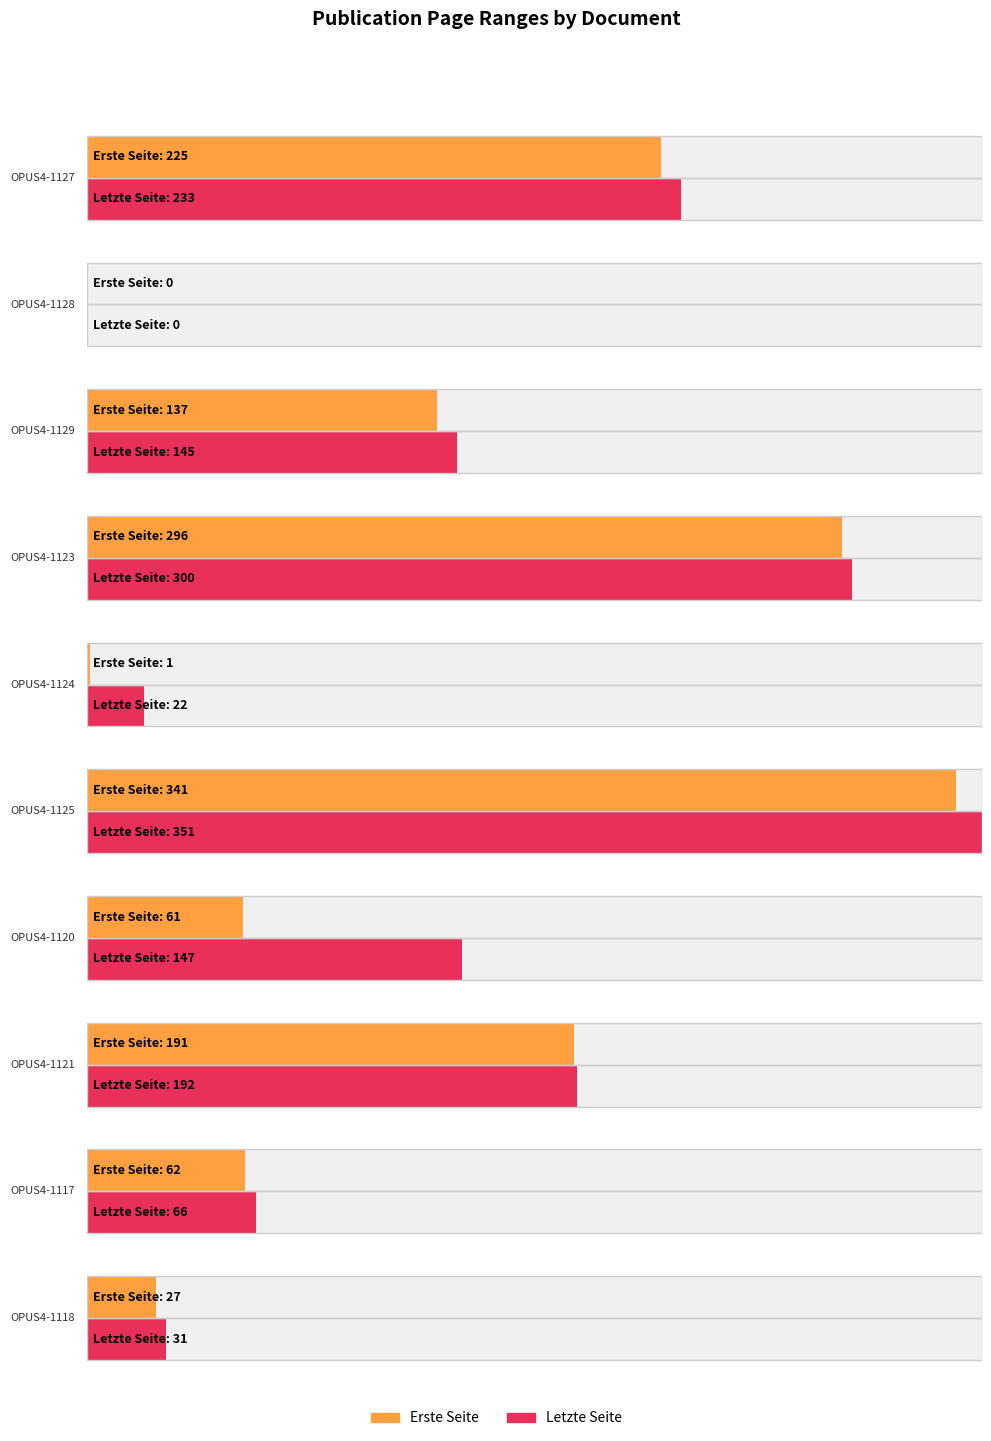

What is the sum of the Letzte Seite values at OPUS4-1120 and OPUS4-1125?

498